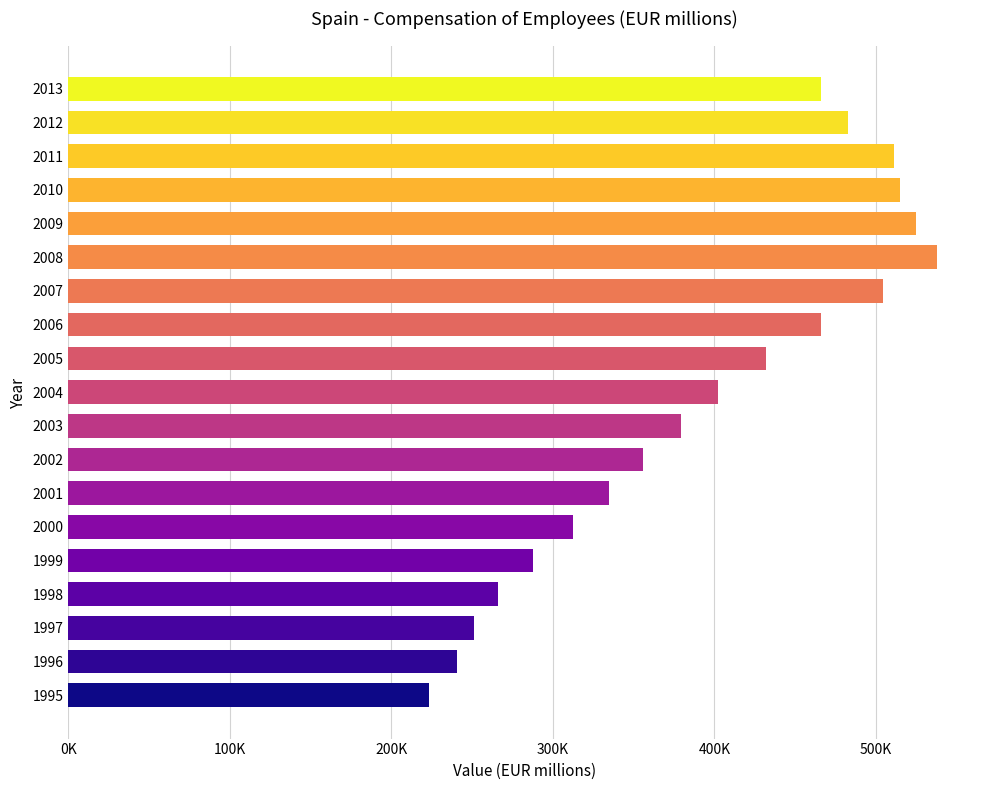

Does the chart contain any negative values?

No